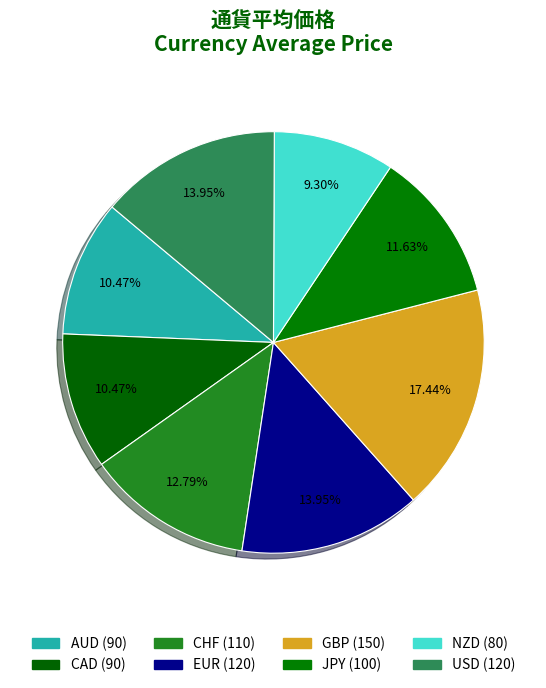

Count the number of slices in the pie.

8